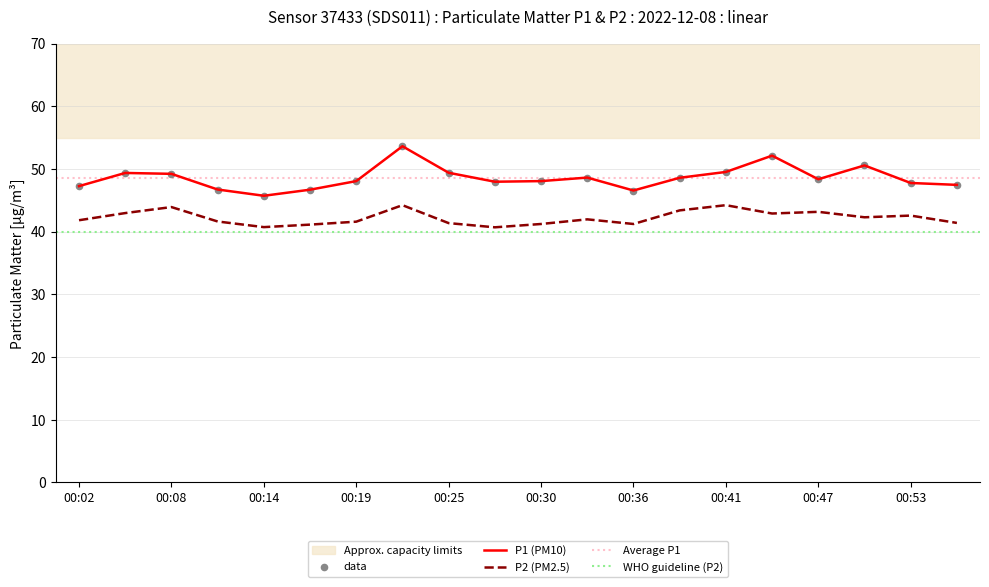

Which series contains the lowest Y value?

P2